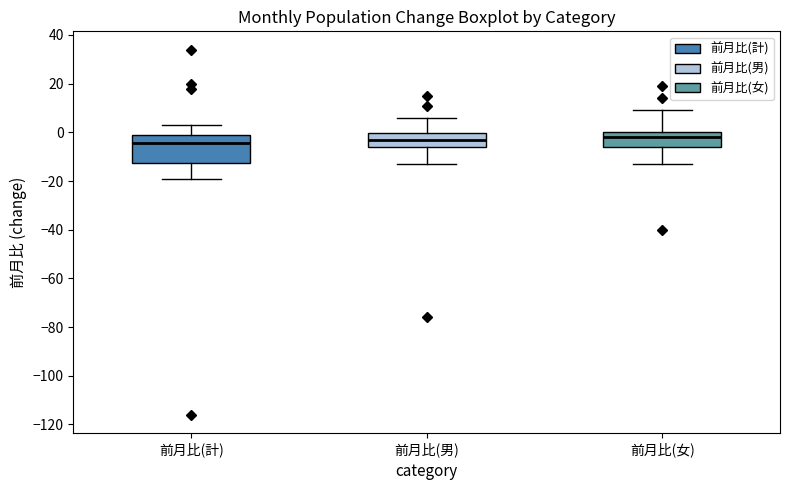

Reading left to right, transcribe this box plot: for each box, give where its median line is, the range the box spans, and where its two whiskers end, as read against the y-axis. The values are not printed on the chart, so give them approximately, as read against the axis.

前月比(計): median -4, box -12 to 0, whiskers -18 to 4
前月比(男): median -2, box -6 to 0, whiskers -12 to 6
前月比(女): median -2, box -6 to 0, whiskers -12 to 10